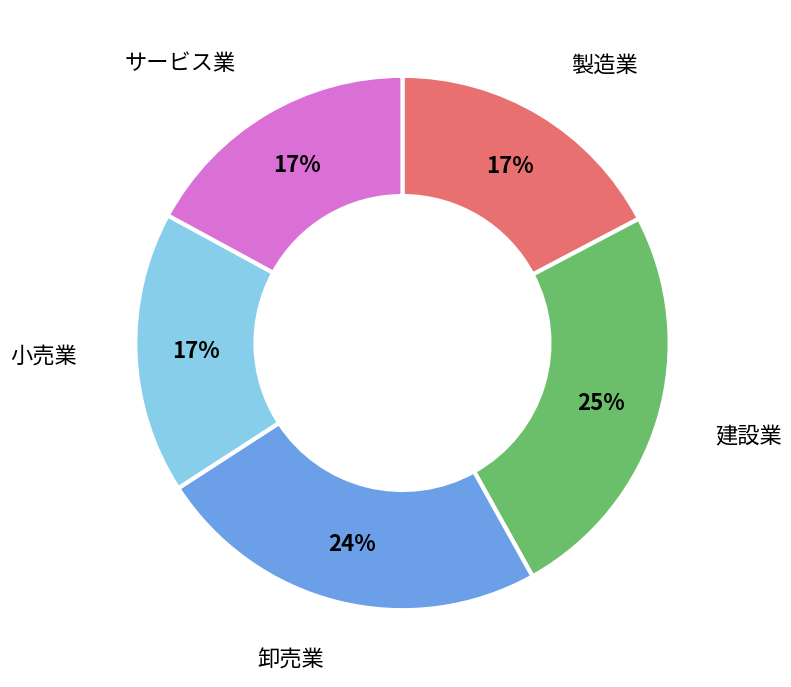

Is there any slice that represents more than half of the pie?

No